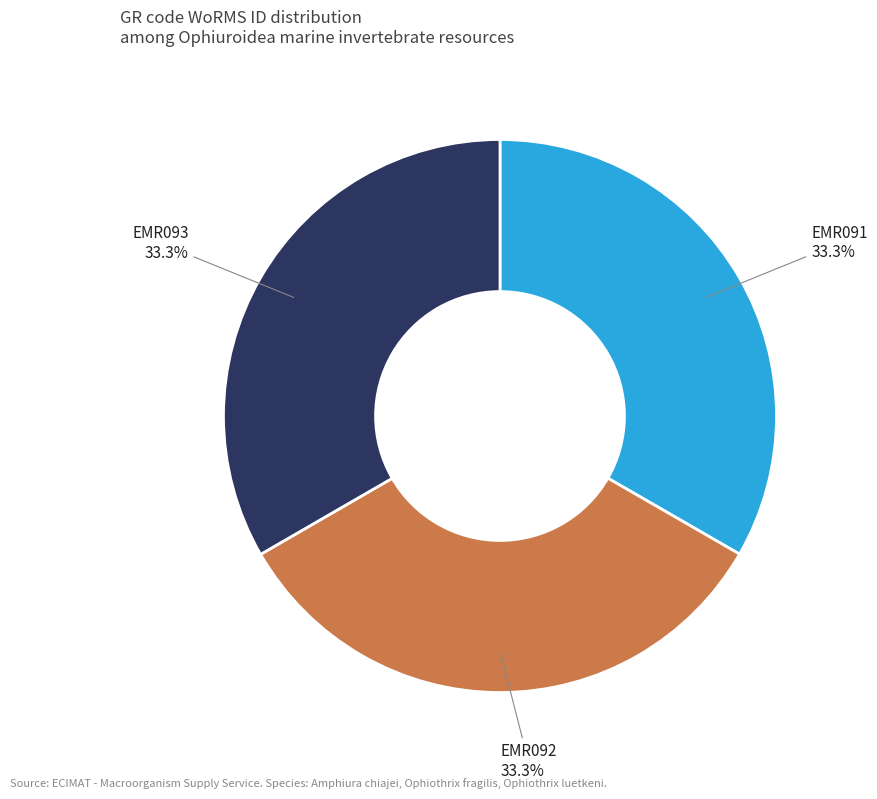

Count the number of slices in the pie.

3